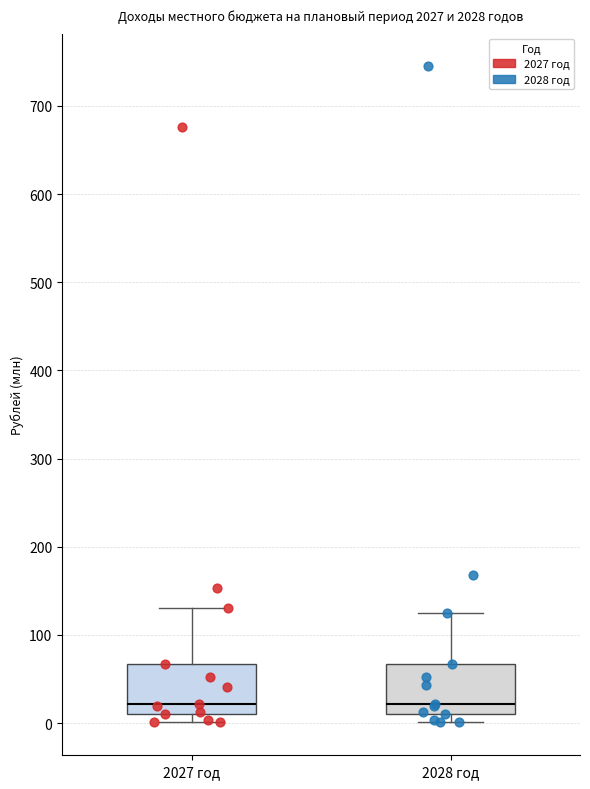

Where does the upper whisker of the box for 2027 год end on the y-axis? The values are not printed on the chart, so give them approximately, as read against the axis.

130